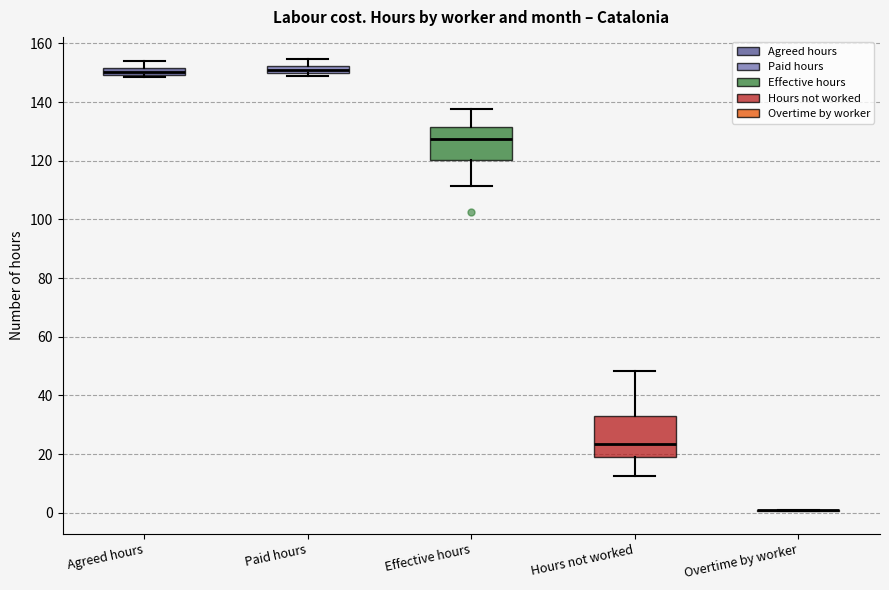

Where is the lower edge of the box for Hours not worked on the y-axis? The values are not printed on the chart, so give them approximately, as read against the axis.

20